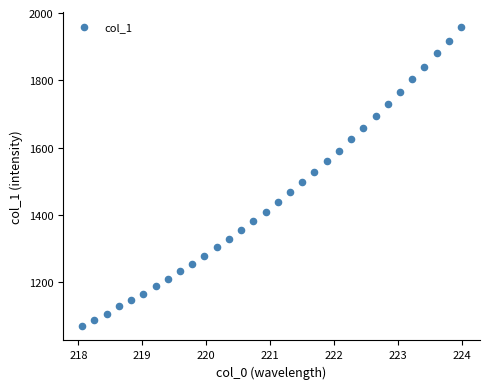

What is the range of Y values (max minus min)?

887.2